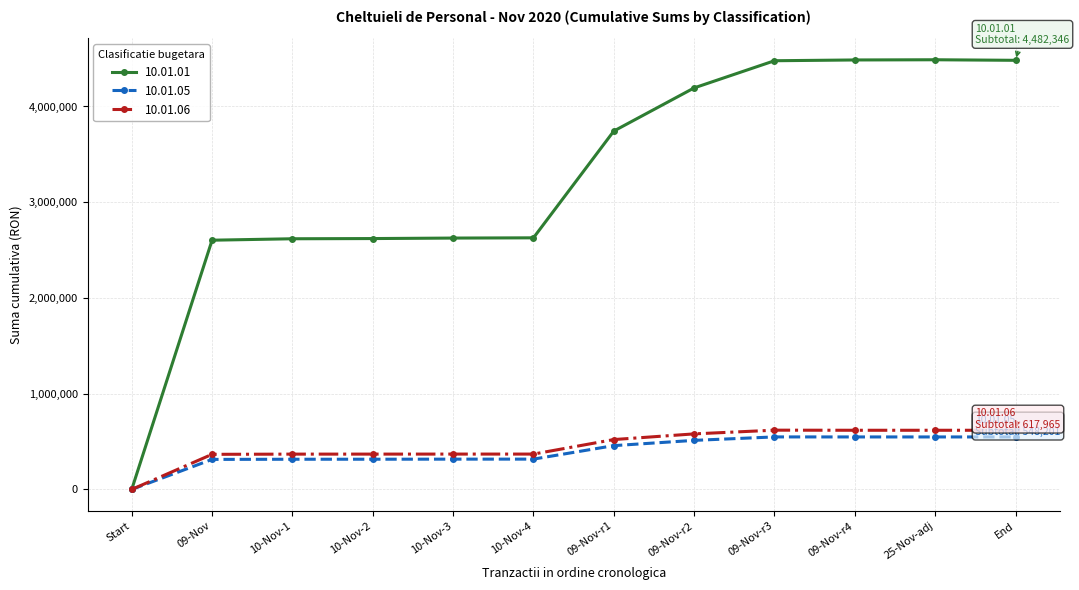

The value of 10.01.01 at 25-Nov-adj is 4488165. True or false?

True